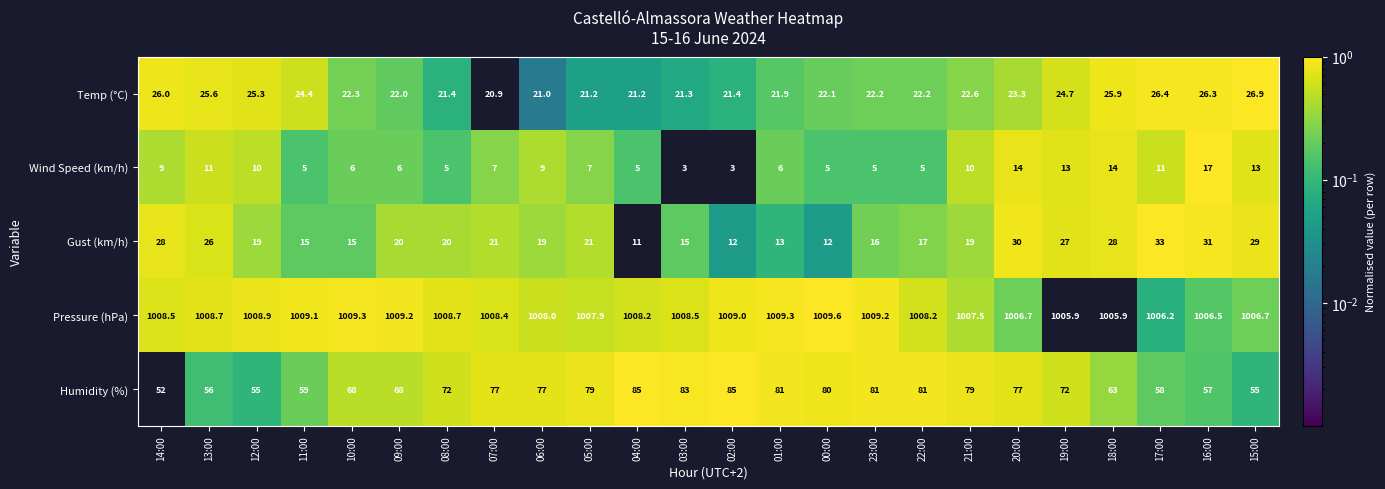

True or false: Pressure (hPa) has a value of 1643.1 at 02:00.

False